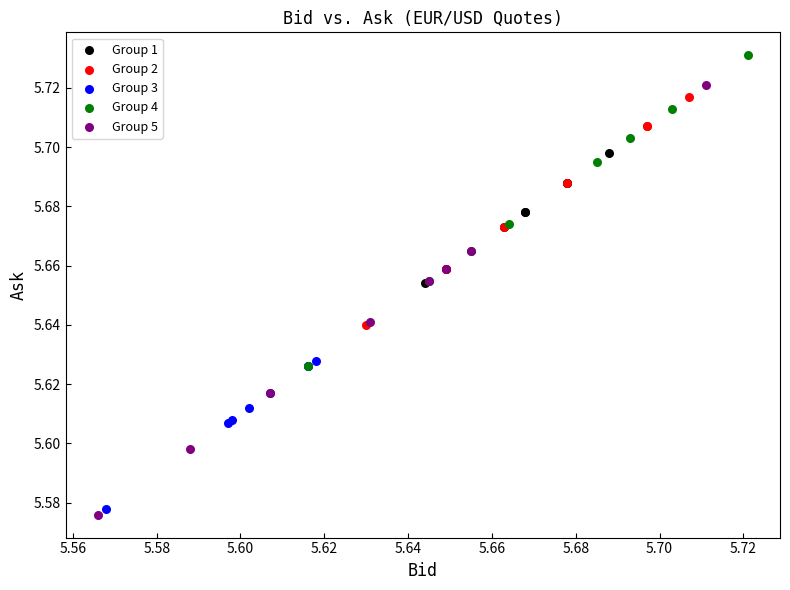

Which series has the largest Y range (max minus min)?

Group 5